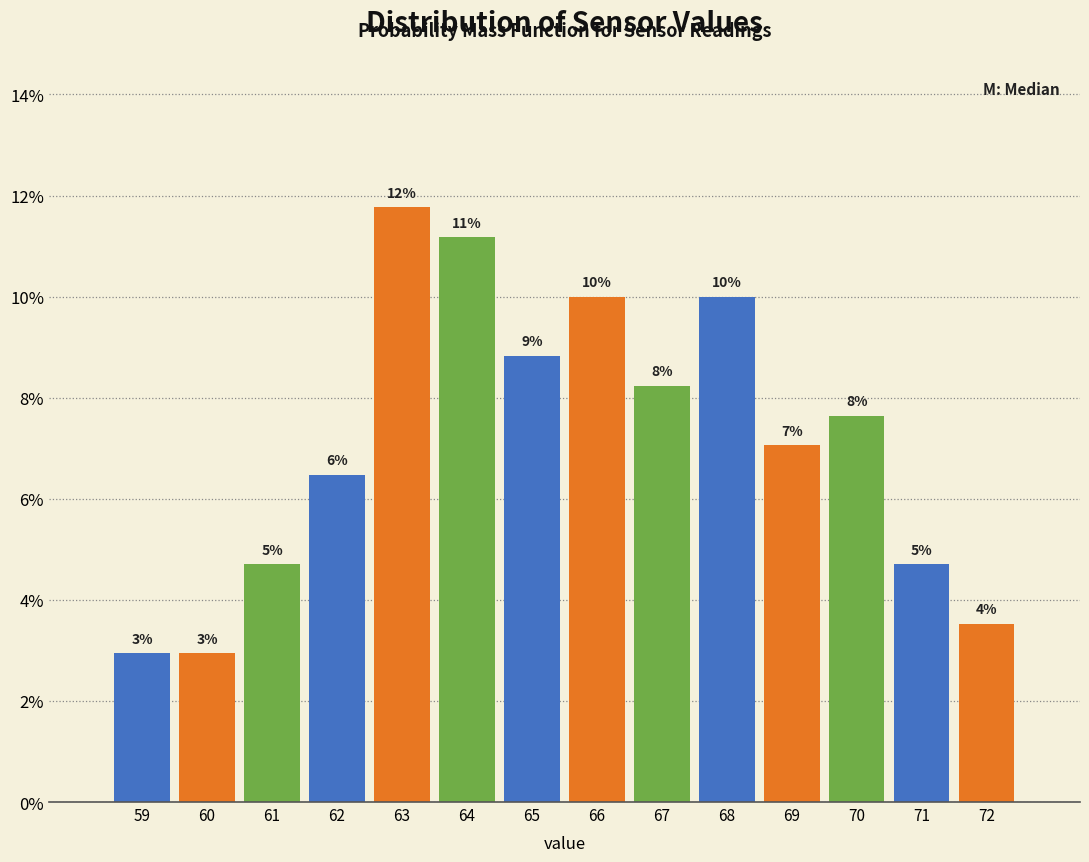

Are the bars horizontal?

No